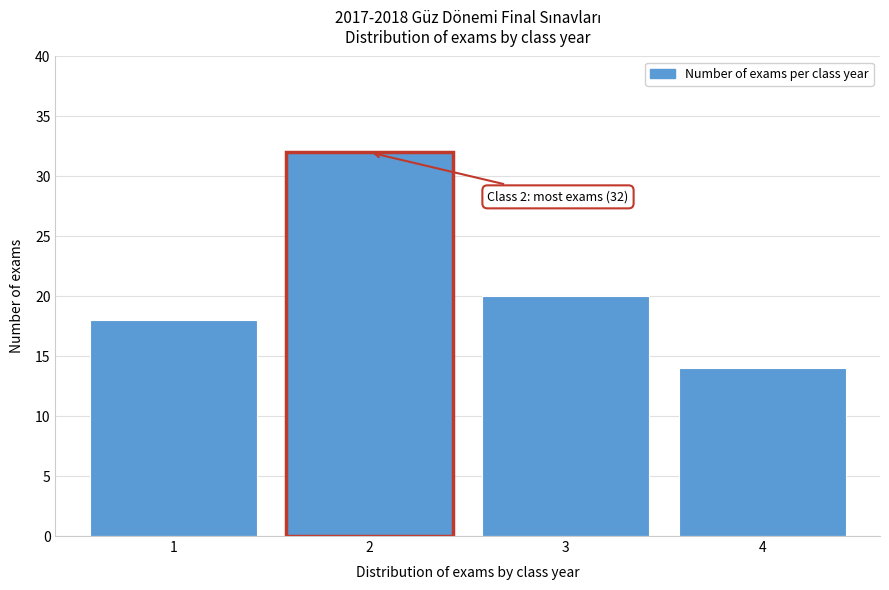

Reading left to right, transcribe all the data shown in this chart.

1=18	2=32	3=20	4=14